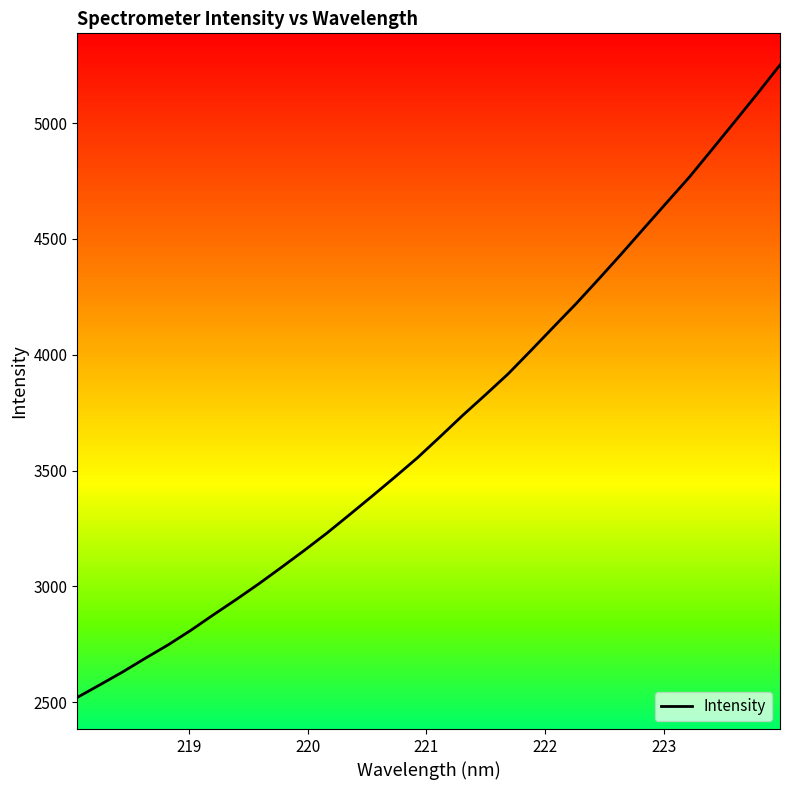

What is the maximum value shown in the chart?

5250.8